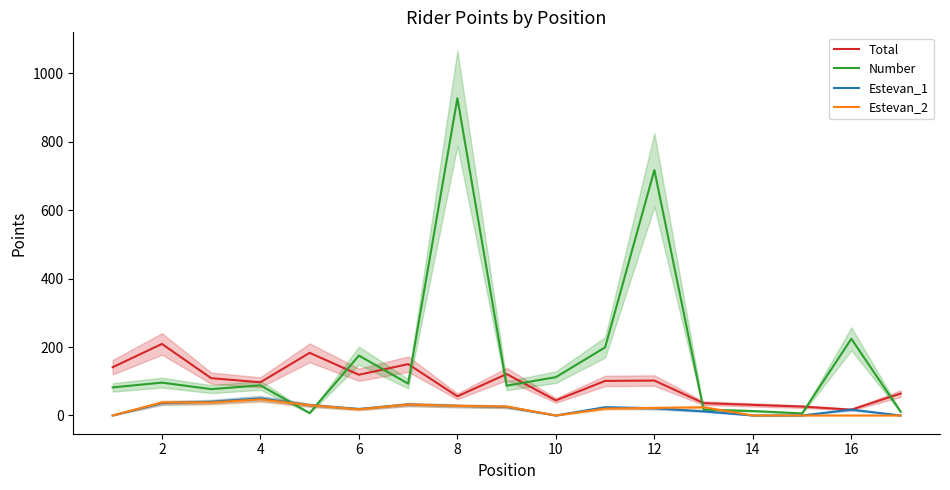

What are all the series names shown in the legend?

Total, Number, Estevan_1, Estevan_2